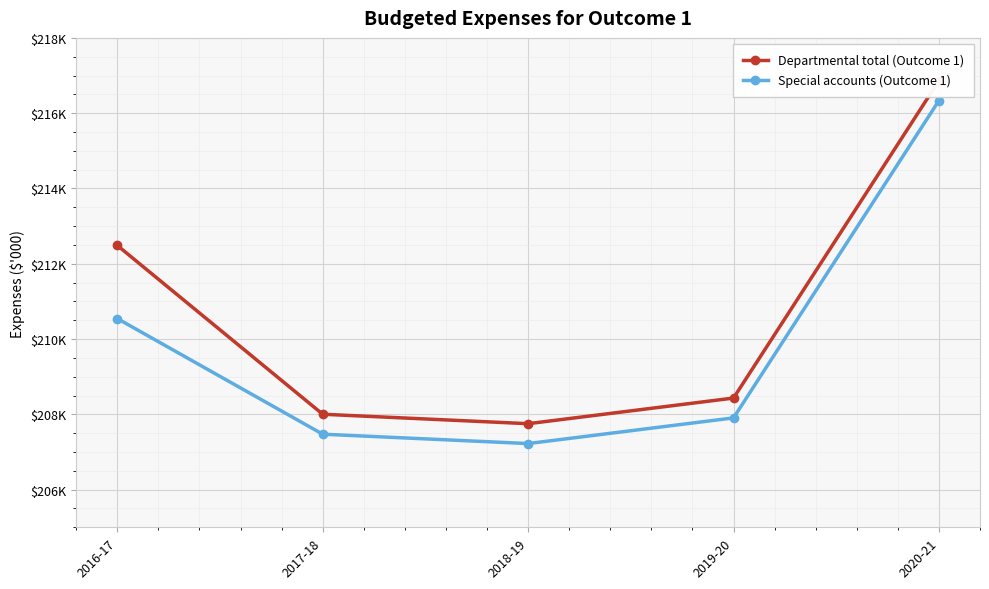

What is the smallest value displayed?

207224